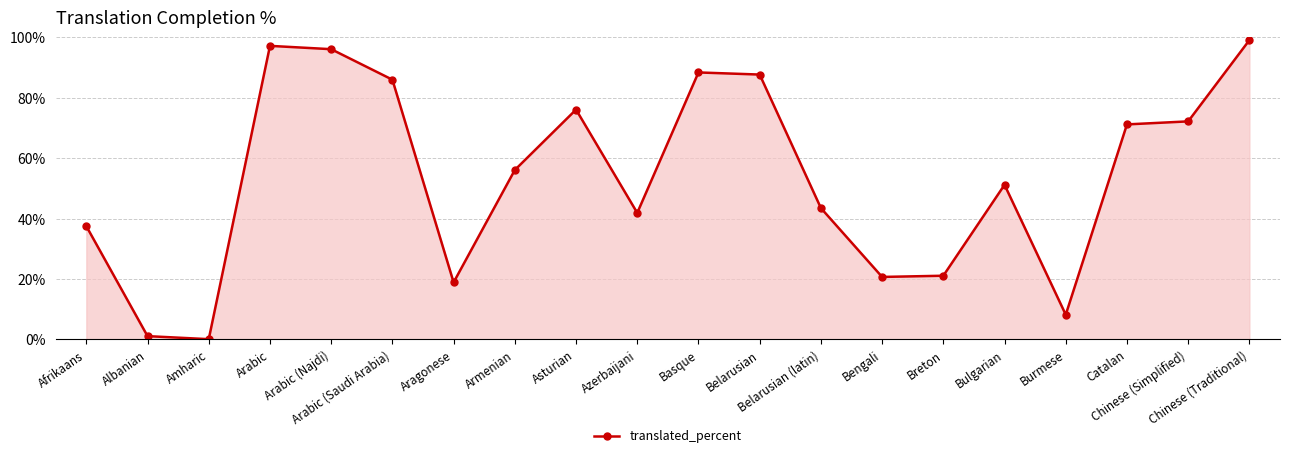

The chart shows a value of 8.2 at Burmese. True or false?

True